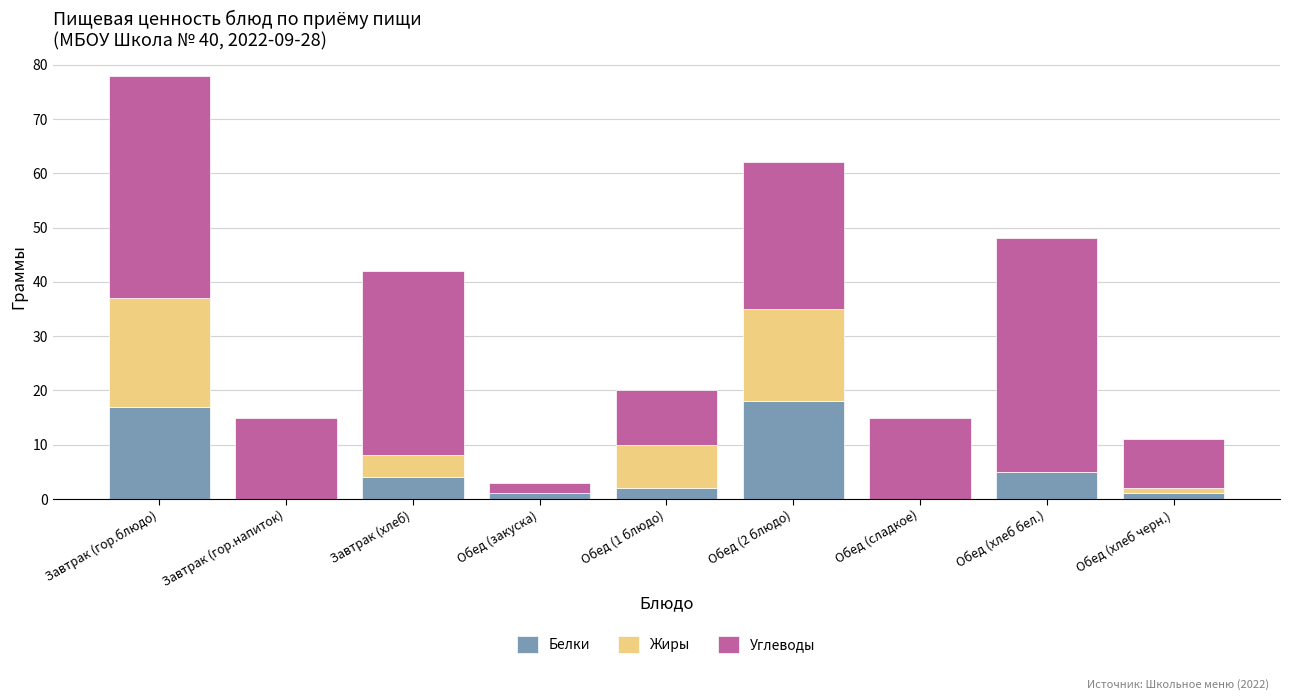

Reading left to right, what are the values for Белки?

Завтрак (гор.блюдо)=17	Завтрак (гор.напиток)=0	Завтрак (хлеб)=4	Обед (закуска)=1	Обед (1 блюдо)=2	Обед (2 блюдо)=18	Обед (сладкое)=0	Обед (хлеб бел.)=5	Обед (хлеб черн.)=1